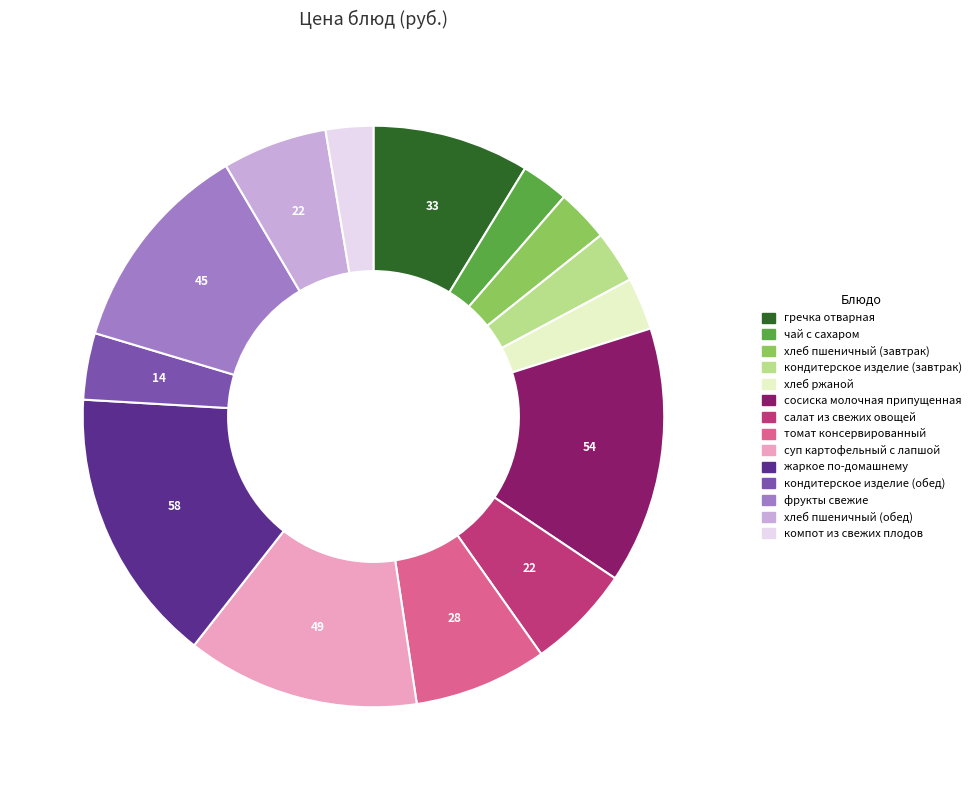

Do фрукты свежие and суп картофельный с лапшой together represent more than half of the pie?

No